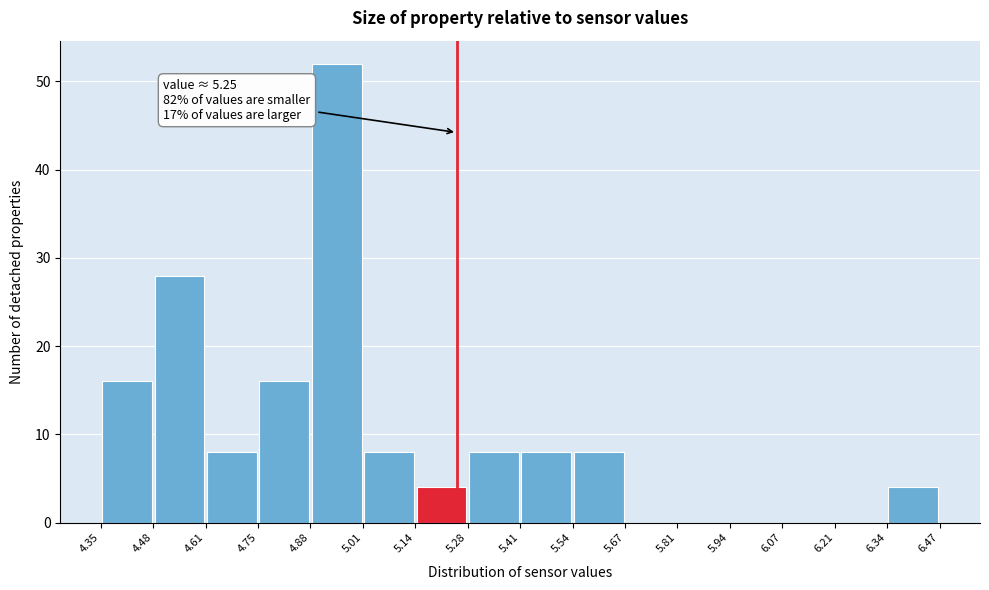

Over which range of the x-axis is the bar tallest?

4.88 to 5.01